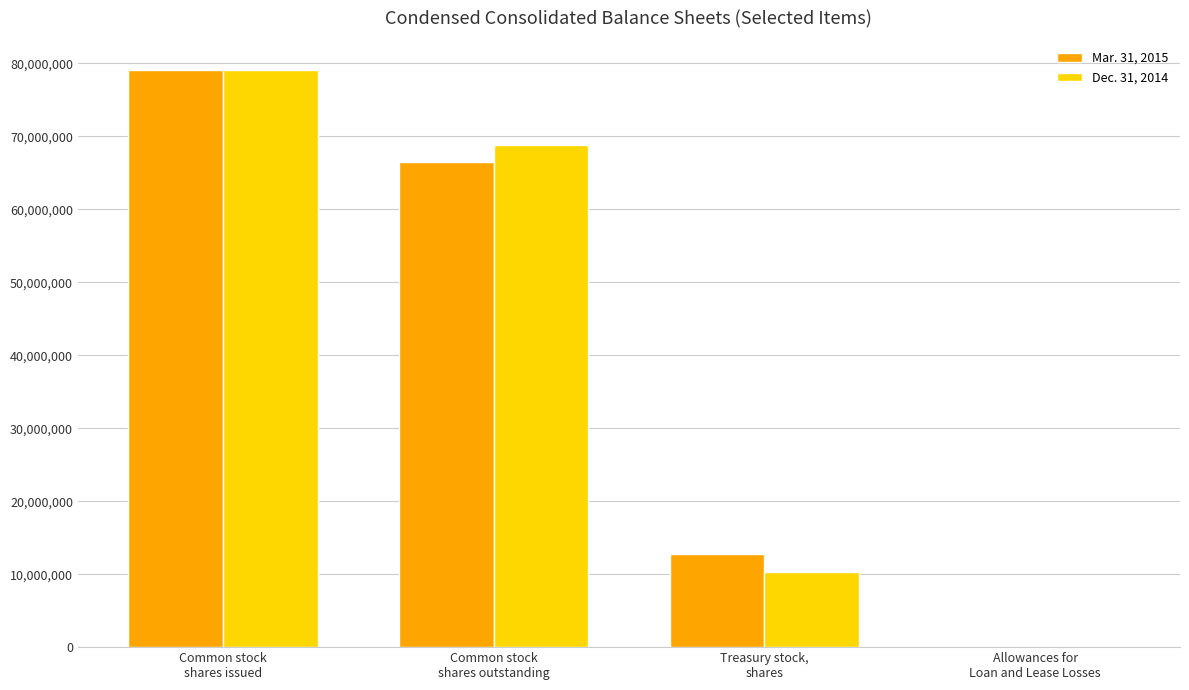

Are the bars horizontal?

No